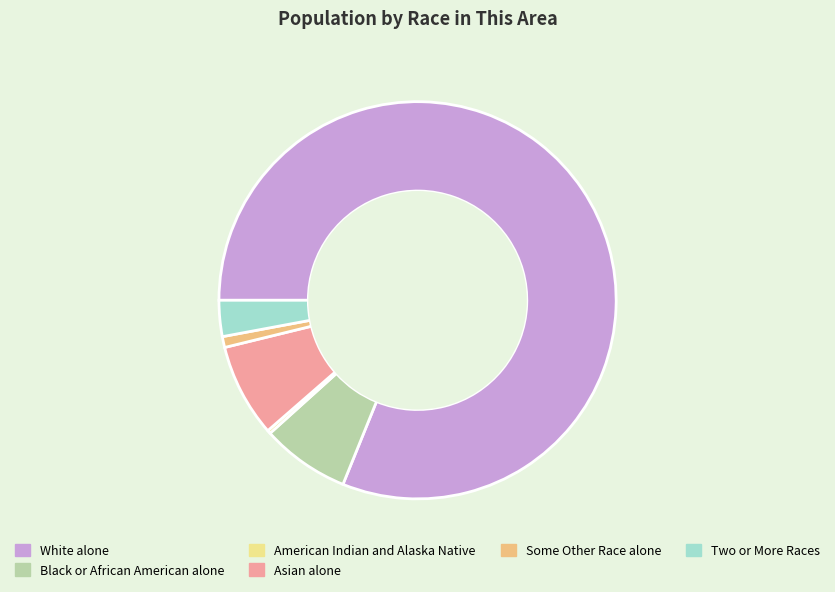

Does Asian alone account for over 50% of the chart?

No